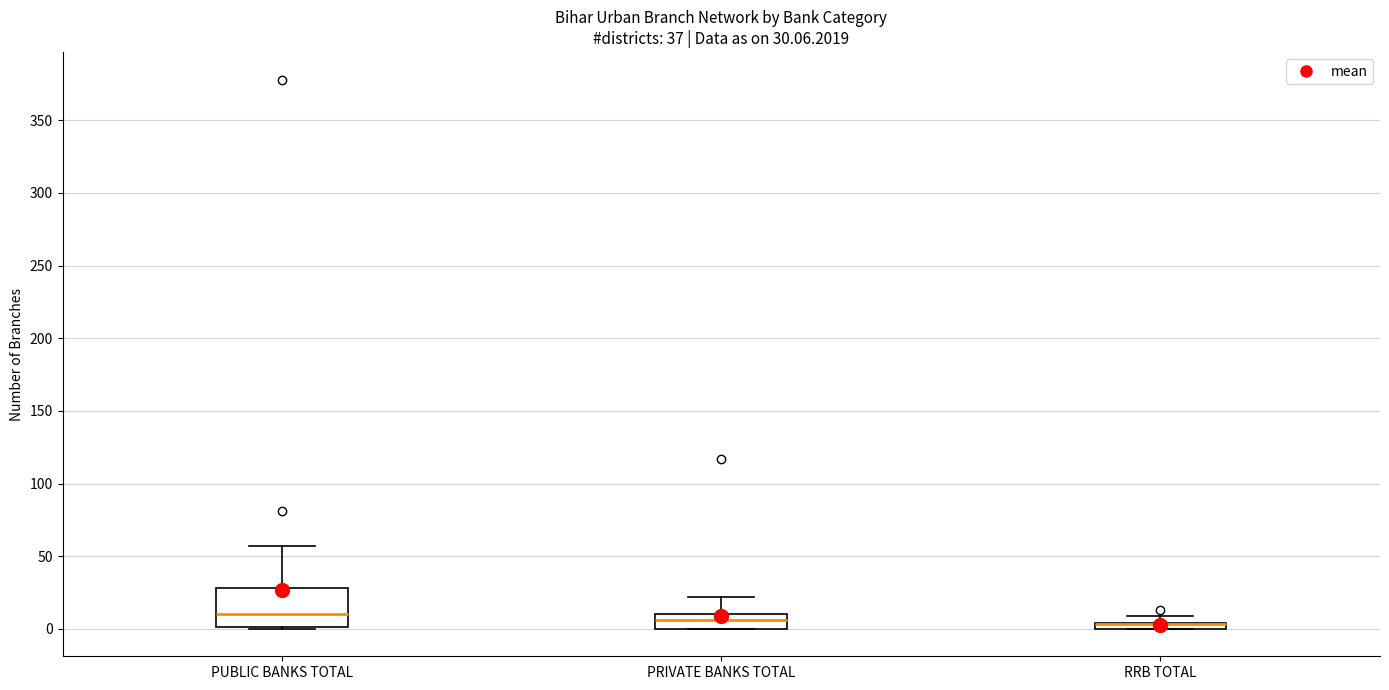

Comparing the boxes themselves (not the whiskers), which one is the tallest?

PUBLIC BANKS TOTAL